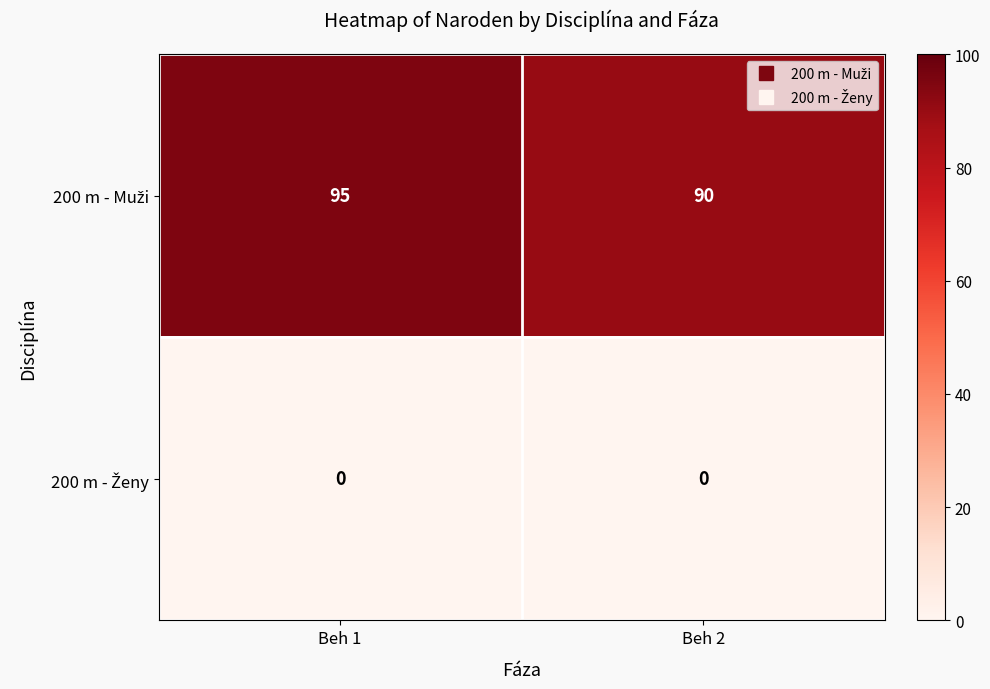

What is the spread (max minus min) of values at Beh 1?

95